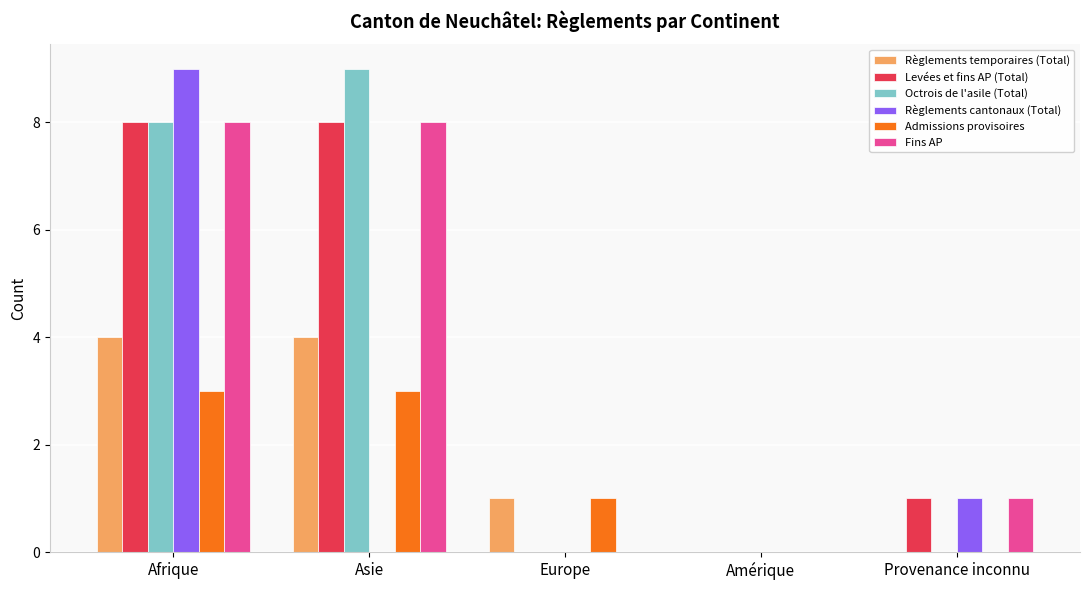

What is the sum of the Levées et fins AP (Total) values at Asie and Afrique?

16